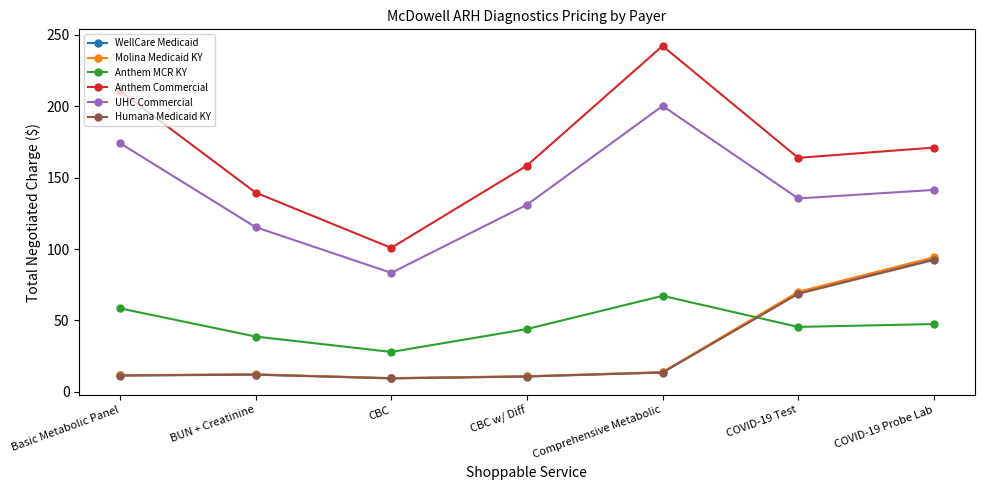

The value of Humana Medicaid KY at Basic Metabolic Panel is 11.5. True or false?

True